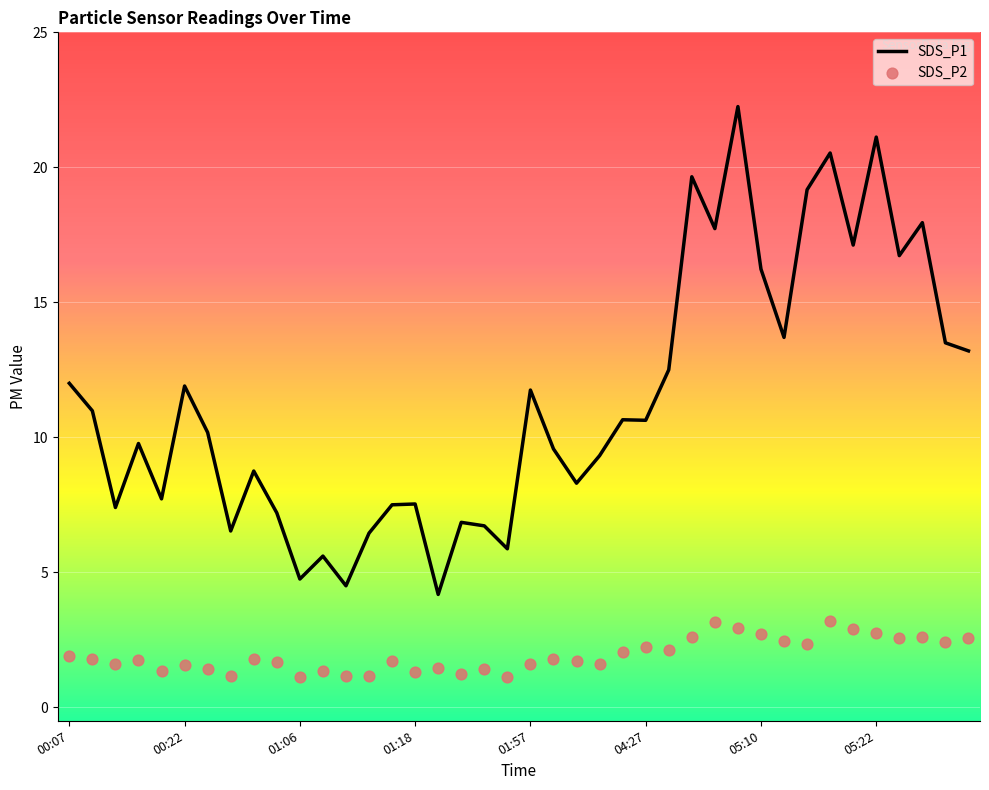

Which series reaches the minimum Y coordinate?

SDS_P2